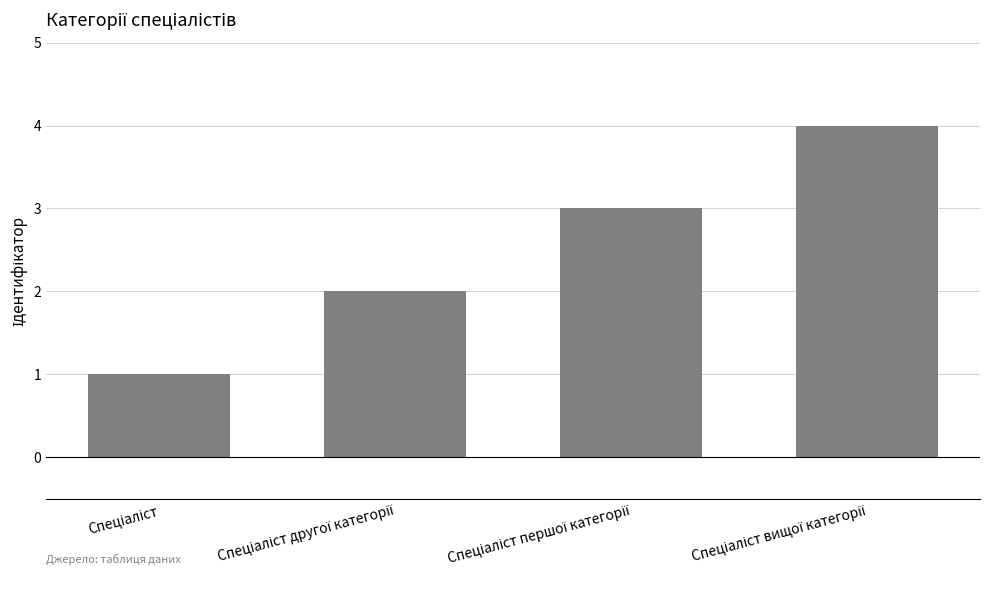

Count the number of categories in the chart.

4